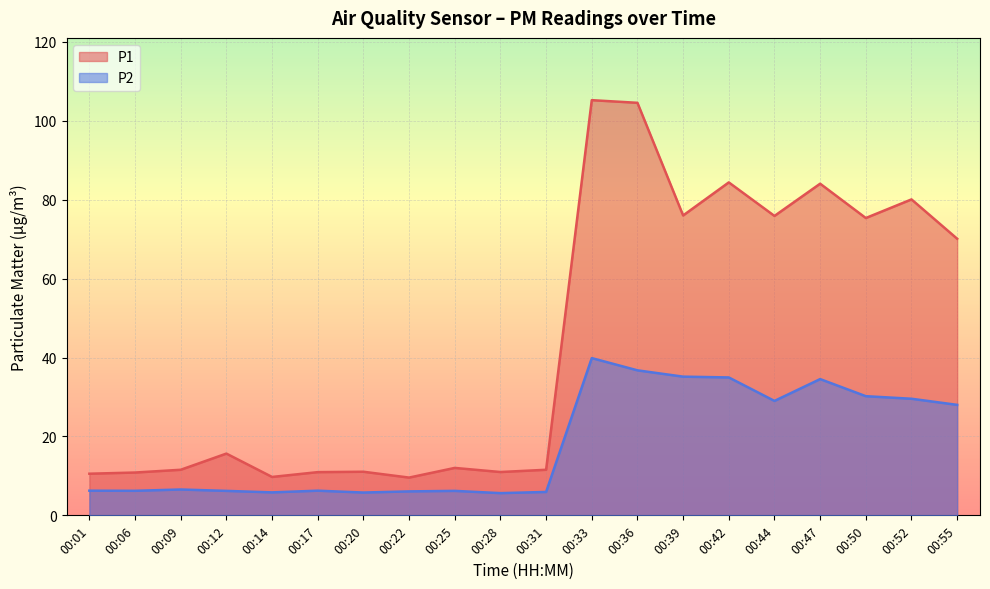

What is the spread (max minus min) of values at 00:17?

4.7